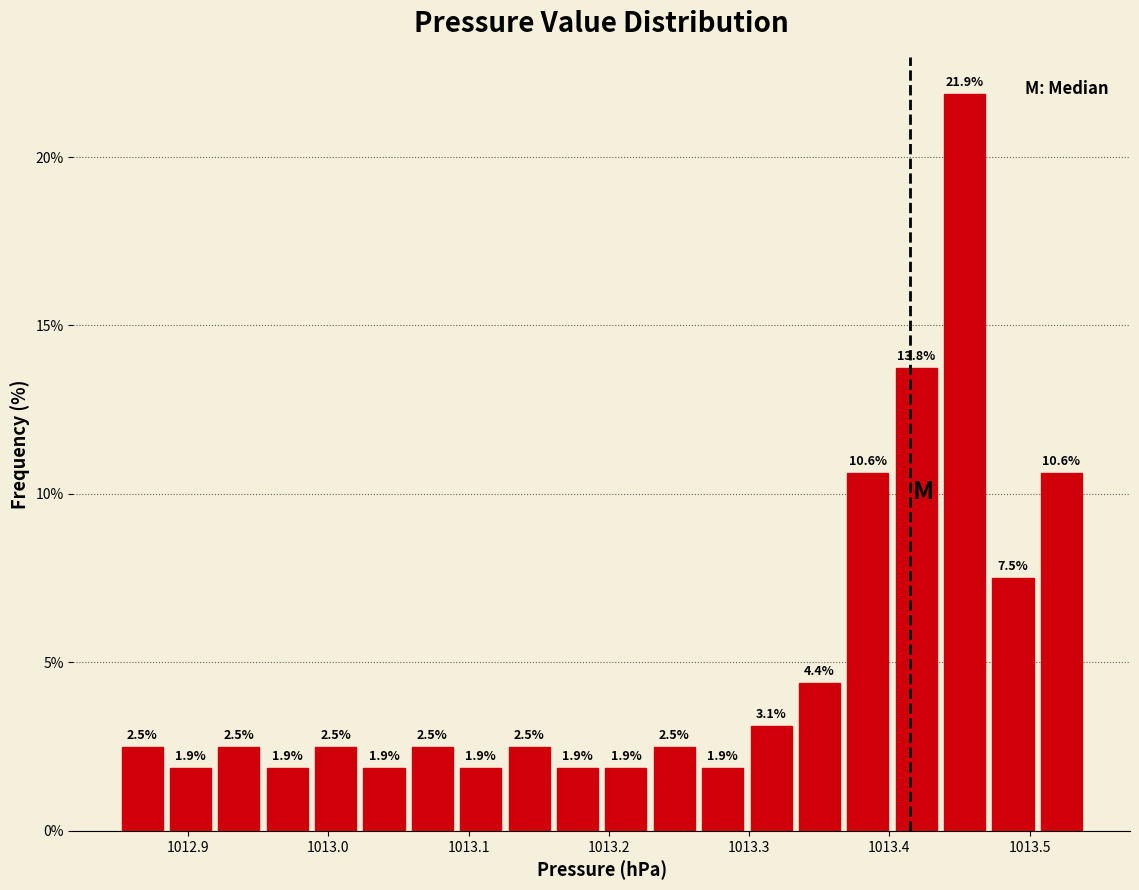

Read against the x-axis, roughly where is the centre of the tallest bar?

1013.45